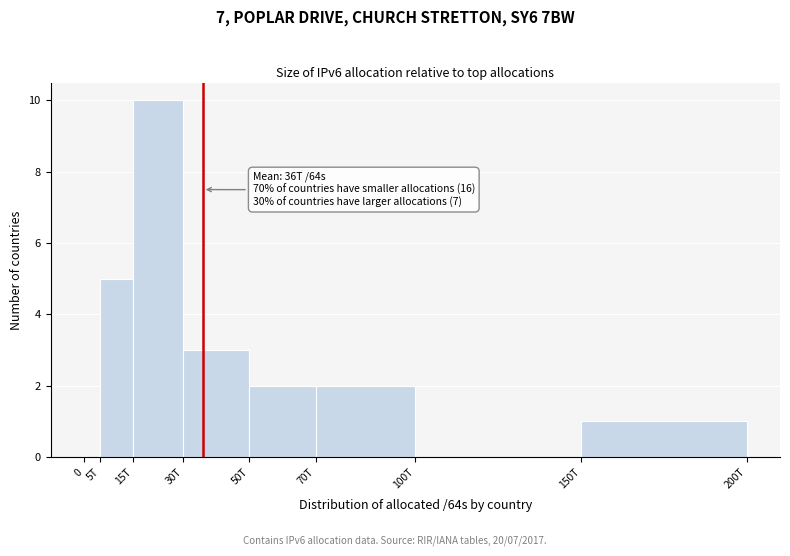

Reading left to right, what are all the values shown in this chart?

0=0	5T=5	15T=10	30T=3	50T=2	70T=2	100T=0	150T=1